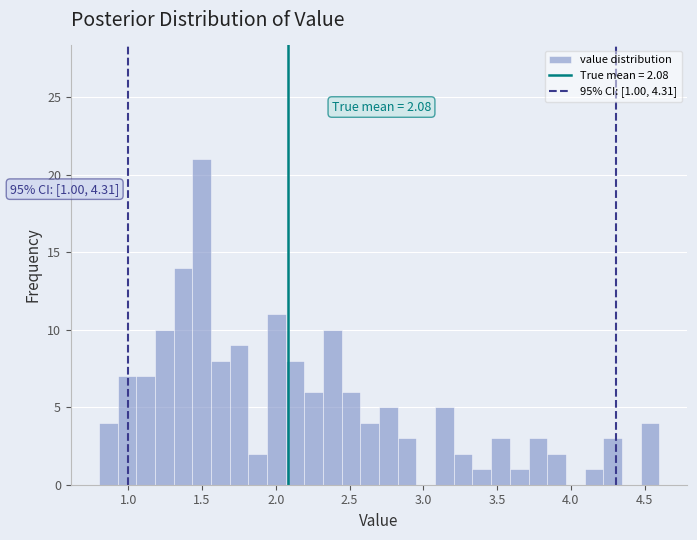

Read against the x-axis, roughly where is the centre of the tallest bar?

1.50